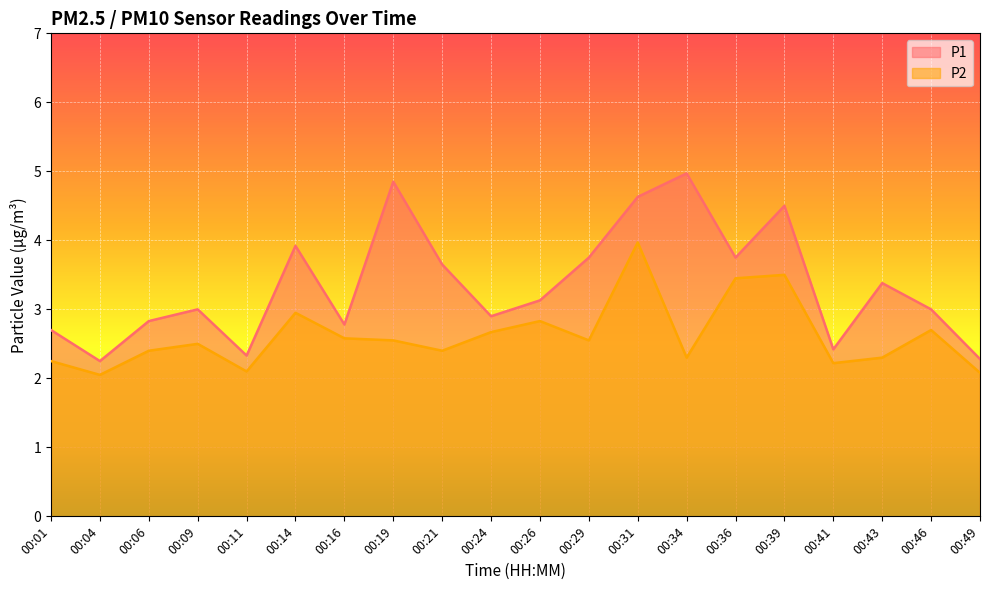

Rank the series at 00:16 from highest to lowest value.

P1, P2